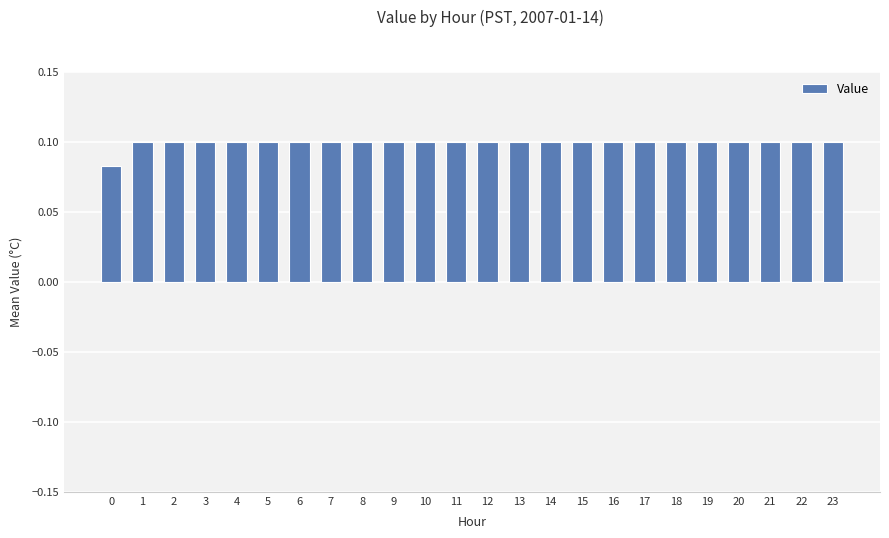

Is it true that the value at 9 is 0.1?

True